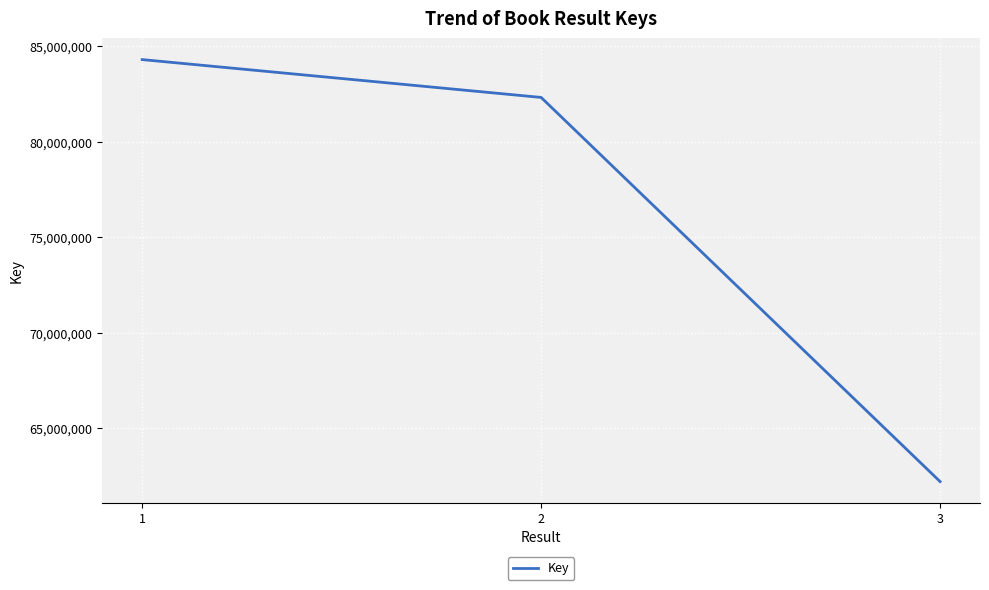

Where is the data nearest to the value 73262902?

2